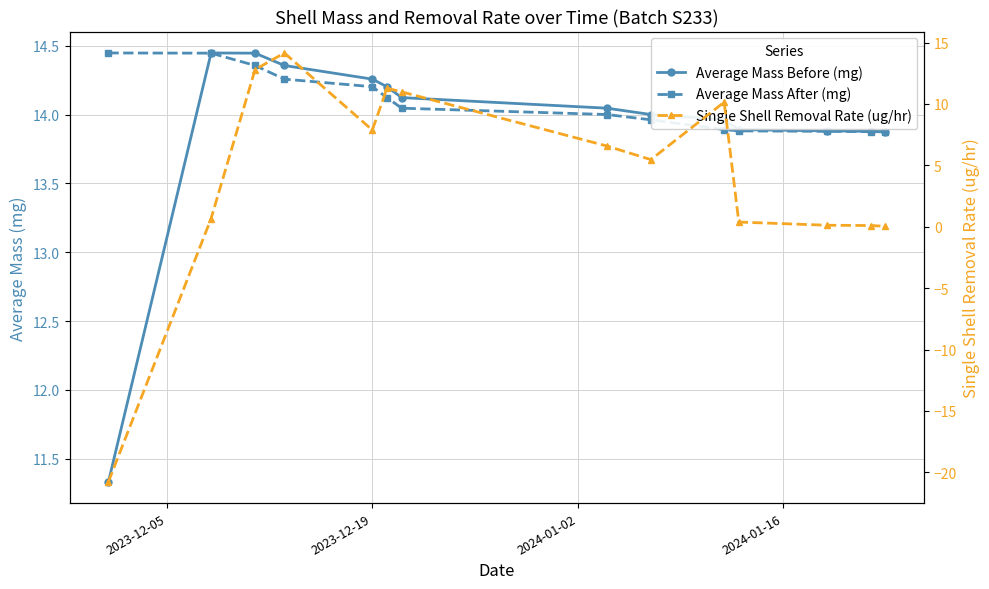

At how many categories does at least one series exceed -20?

14